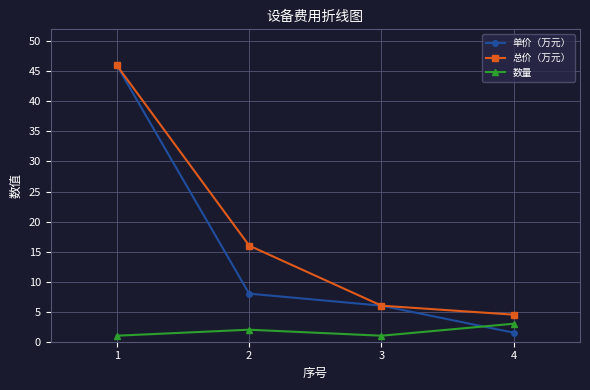

What is the difference between the maximum and minimum values in the 数量 series?

2.0